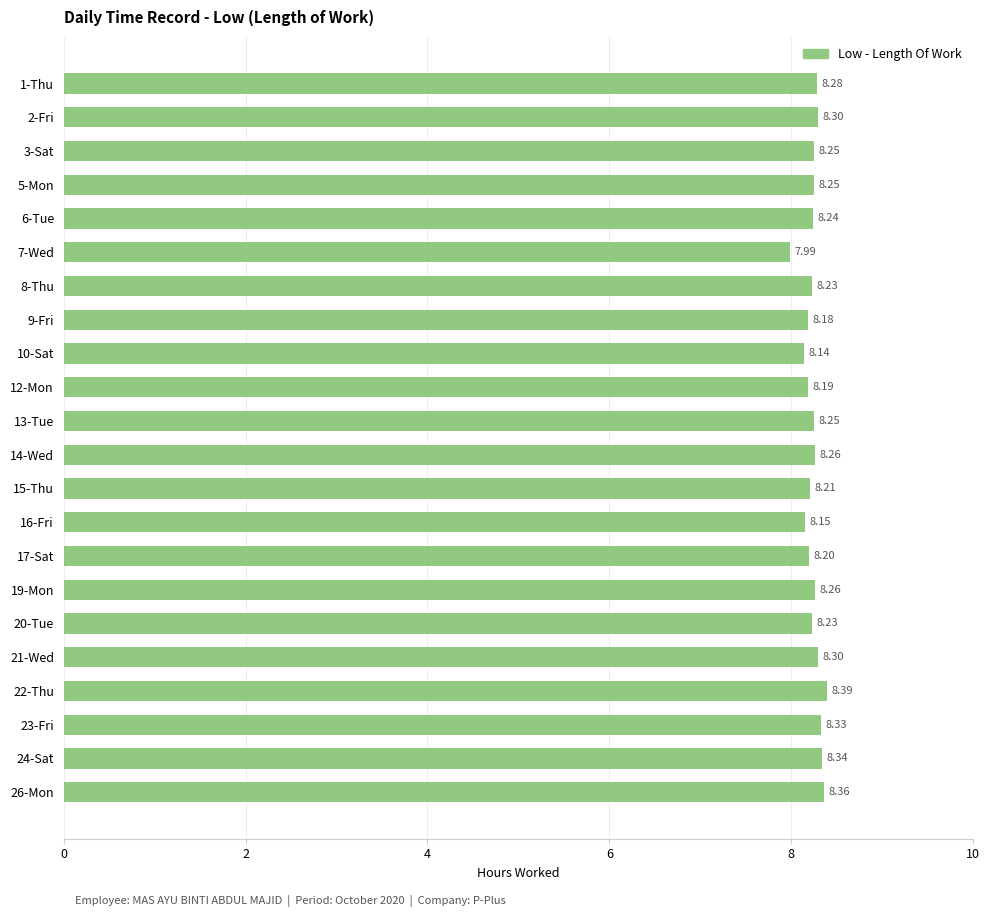

What is the sum of the values at 8-Thu and 23-Fri?

16.6